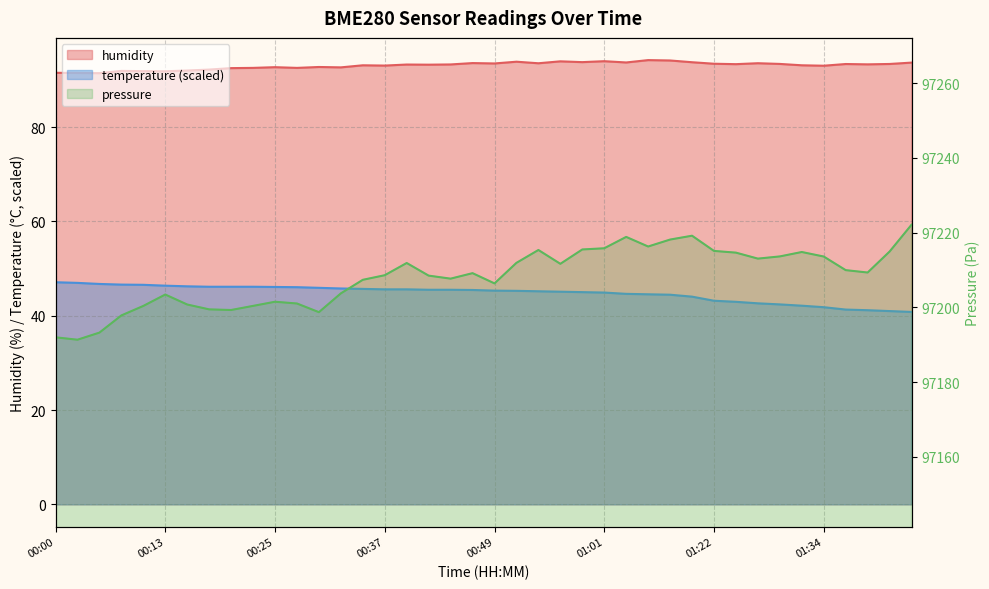

Which has a higher value, 00:47 or 01:06?

00:47